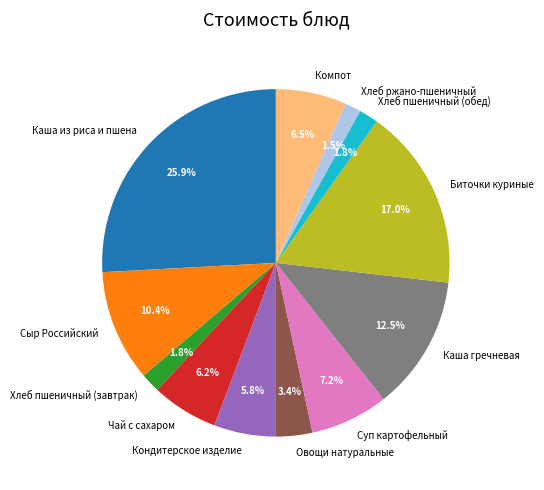

Which has a higher value, Хлеб пшеничный (завтрак) or Кондитерское изделие?

Кондитерское изделие